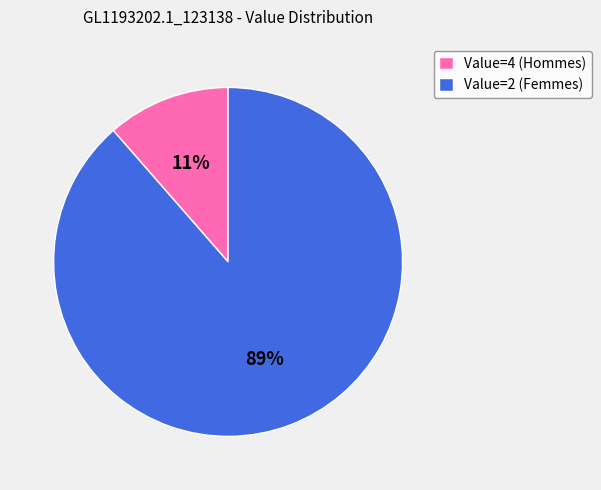

True or false: Value=2 (Femmes) accounts for 82% of the total.

False